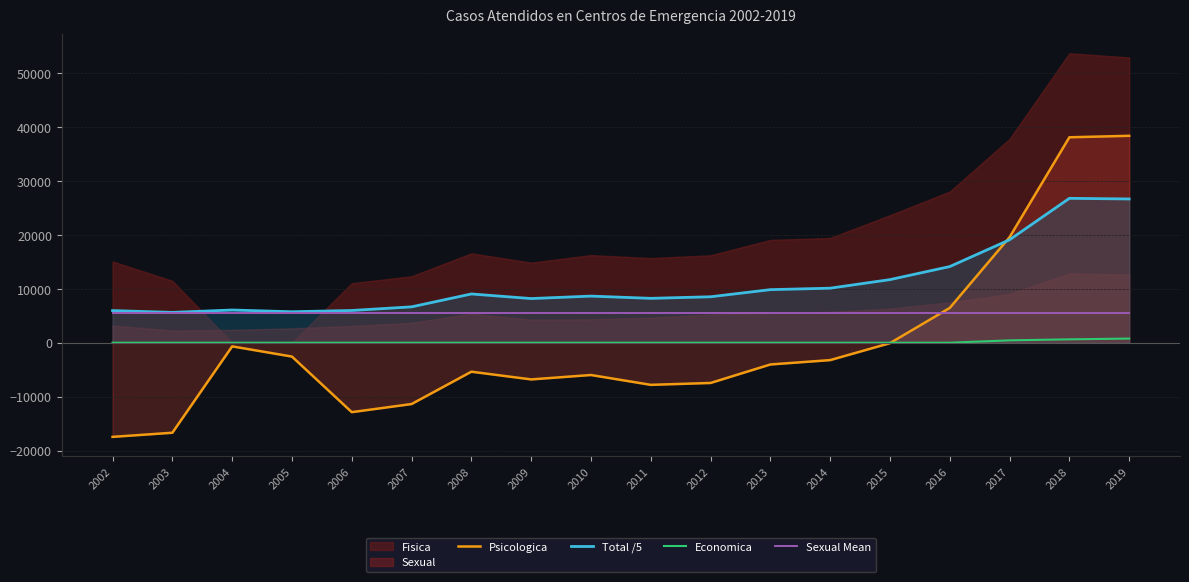

The Economica series shows 433.0 at 2017. True or false?

True